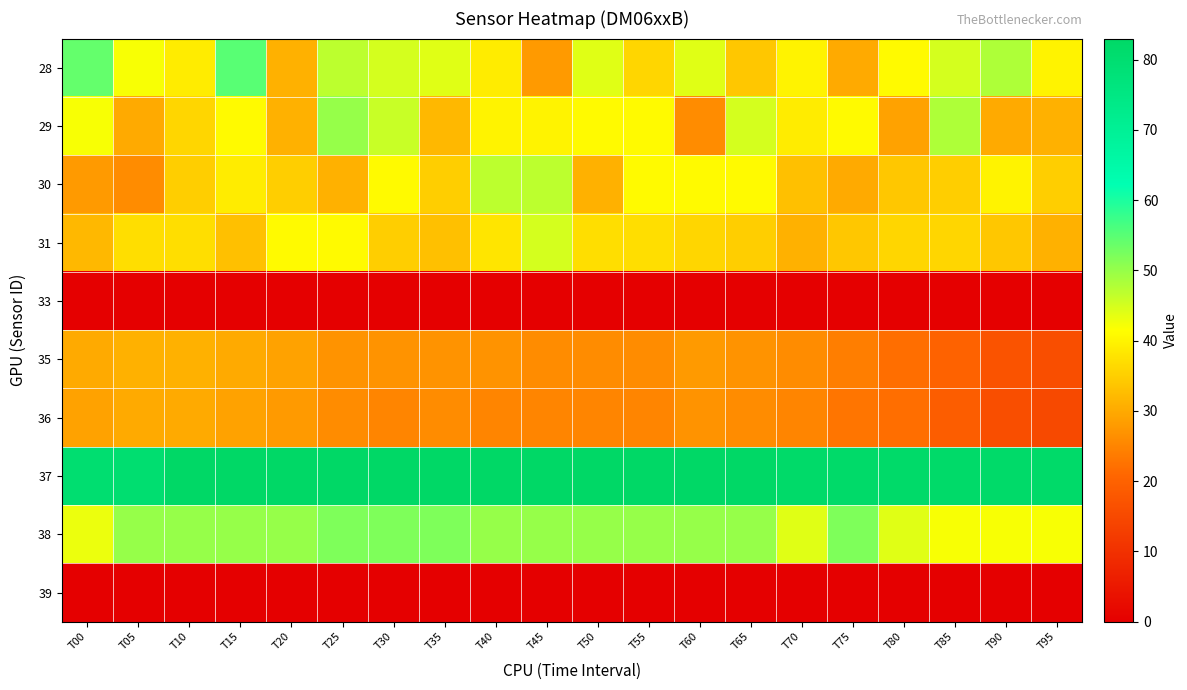

Rank the series by their maximum value, from highest to lowest.

37, 28, 38, 29, 30, 31, 35, 36, 33, 39